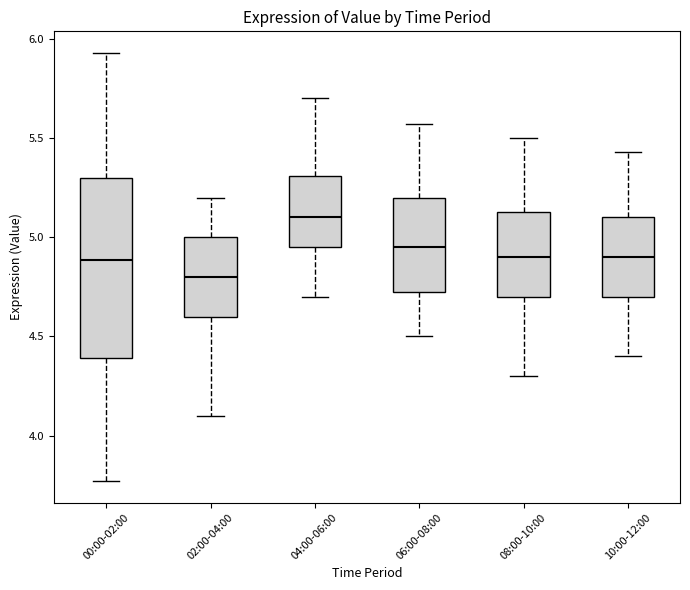

Reading left to right, read every box against the y-axis: the position of its median line, the range the box covers, and the ends of its whiskers. The values are not printed on the chart, so give them approximately, as read against the axis.

00:00-02:00: median 4.90, box 4.40 to 5.30, whiskers 3.75 to 5.95
02:00-04:00: median 4.80, box 4.60 to 5.00, whiskers 4.10 to 5.20
04:00-06:00: median 5.10, box 4.95 to 5.30, whiskers 4.70 to 5.70
06:00-08:00: median 4.95, box 4.70 to 5.20, whiskers 4.50 to 5.55
08:00-10:00: median 4.90, box 4.70 to 5.15, whiskers 4.30 to 5.50
10:00-12:00: median 4.90, box 4.70 to 5.10, whiskers 4.40 to 5.45